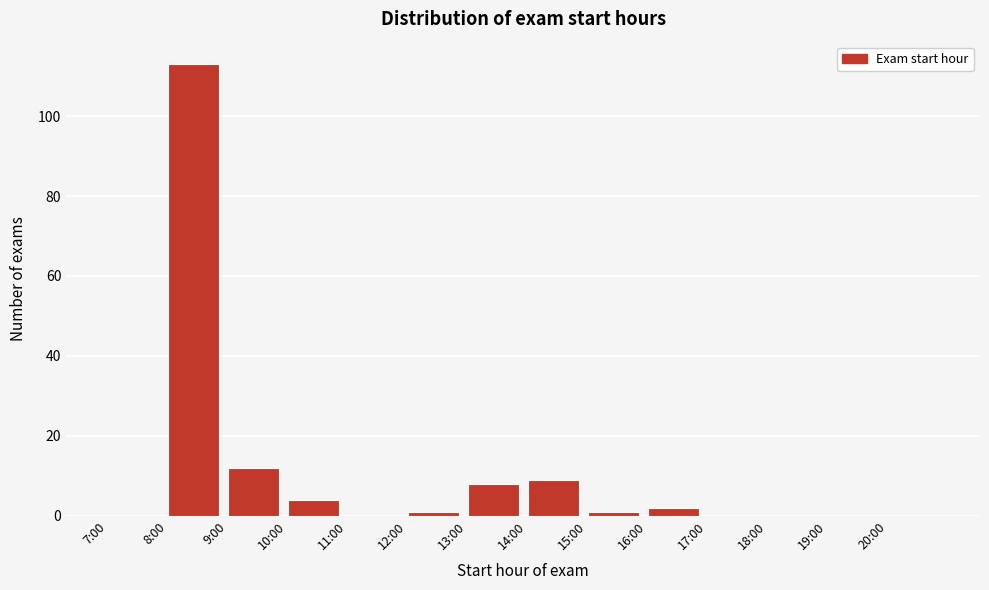

Reading left to right, transcribe all the data shown in this chart.

7:00=0	8:00=113	9:00=12	10:00=4	11:00=0	12:00=1	13:00=8	14:00=9	15:00=1	16:00=2	17:00=0	18:00=0	19:00=0	20:00=0